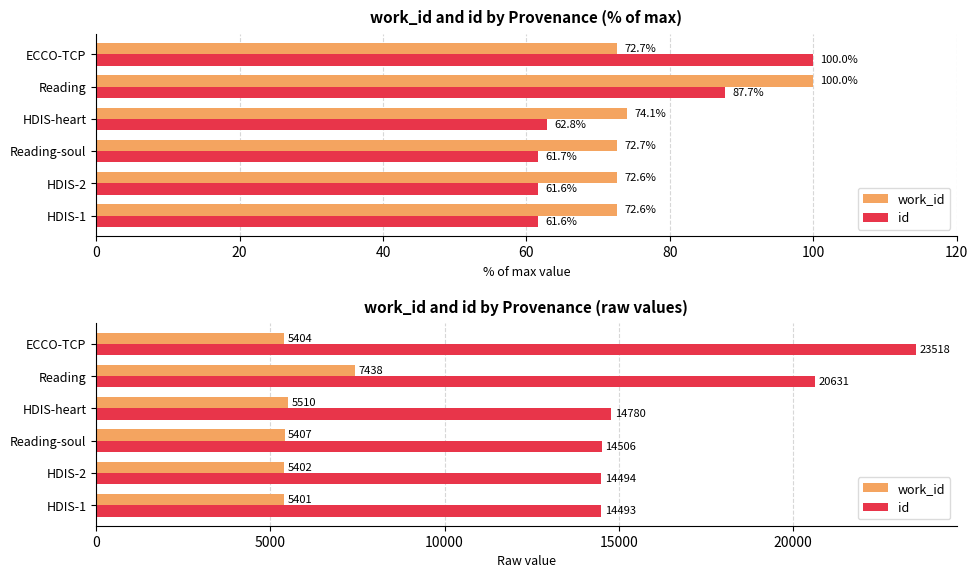

What is the lowest value of the id series?

14493